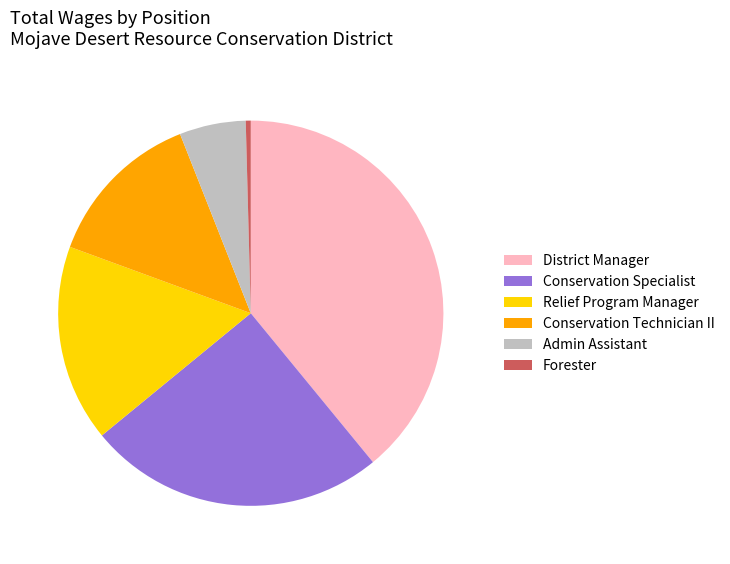

Is there a majority slice in this chart?

No